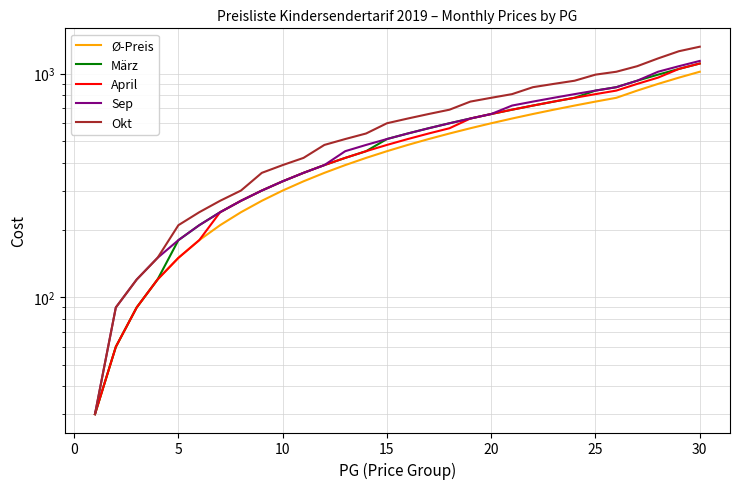

True or false: April has a value of 180 at 20.

True